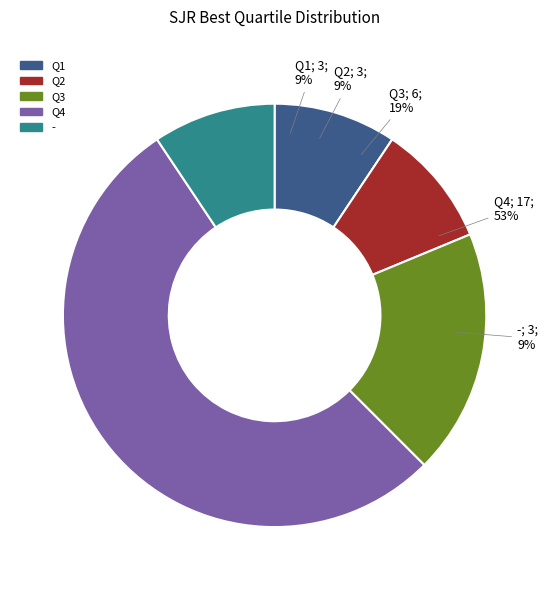

Which slice represents more than half of the pie?

Q4